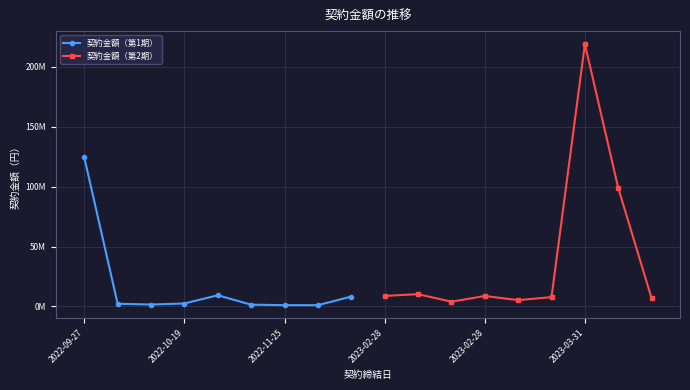

How many distinct data groups are displayed?

2